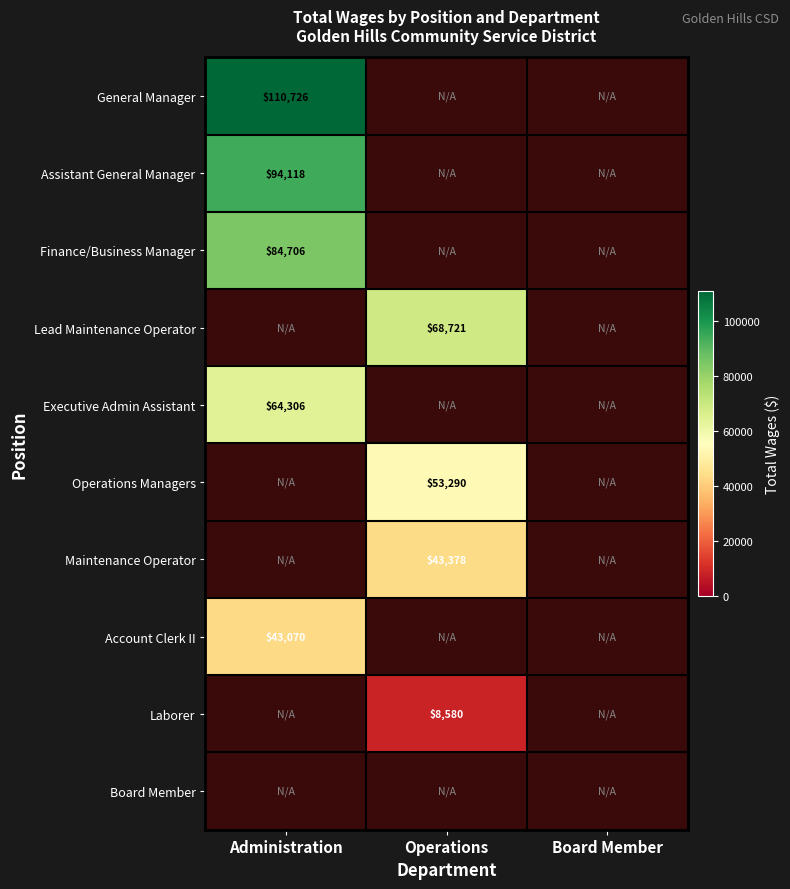

Which label corresponds to the largest value in the chart?

Administration